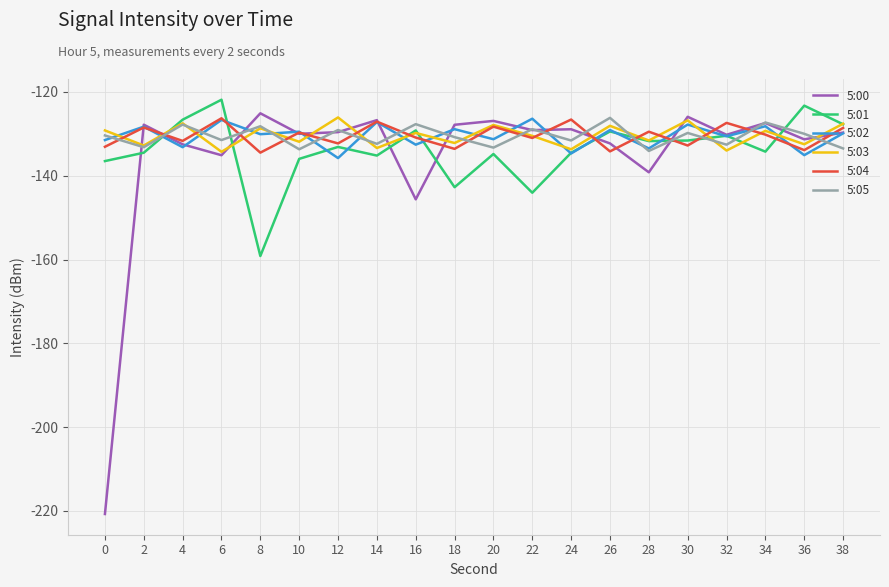

Is it true that 5:01 equals -187.2 at 14?

False